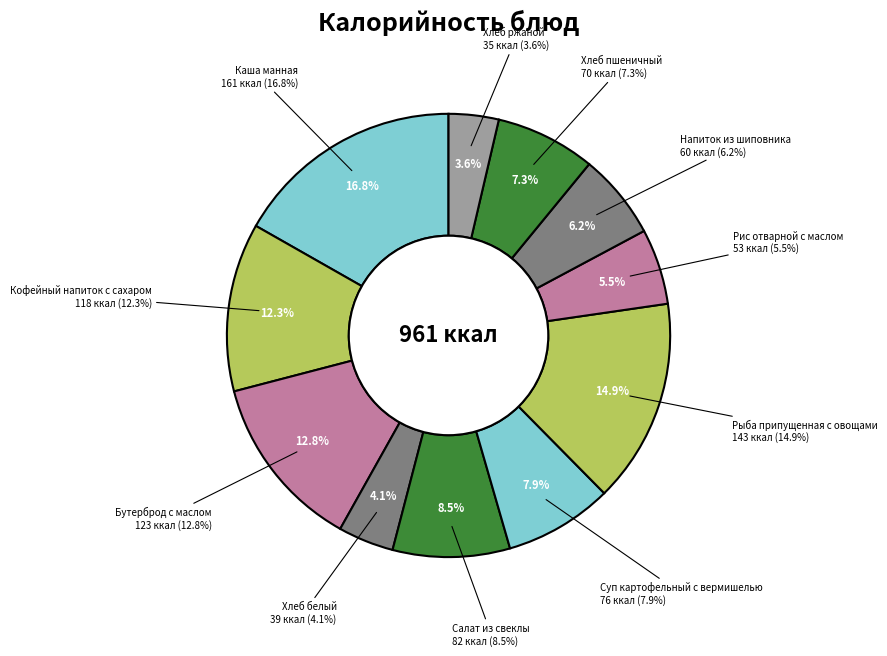

Is there a majority slice in this chart?

No